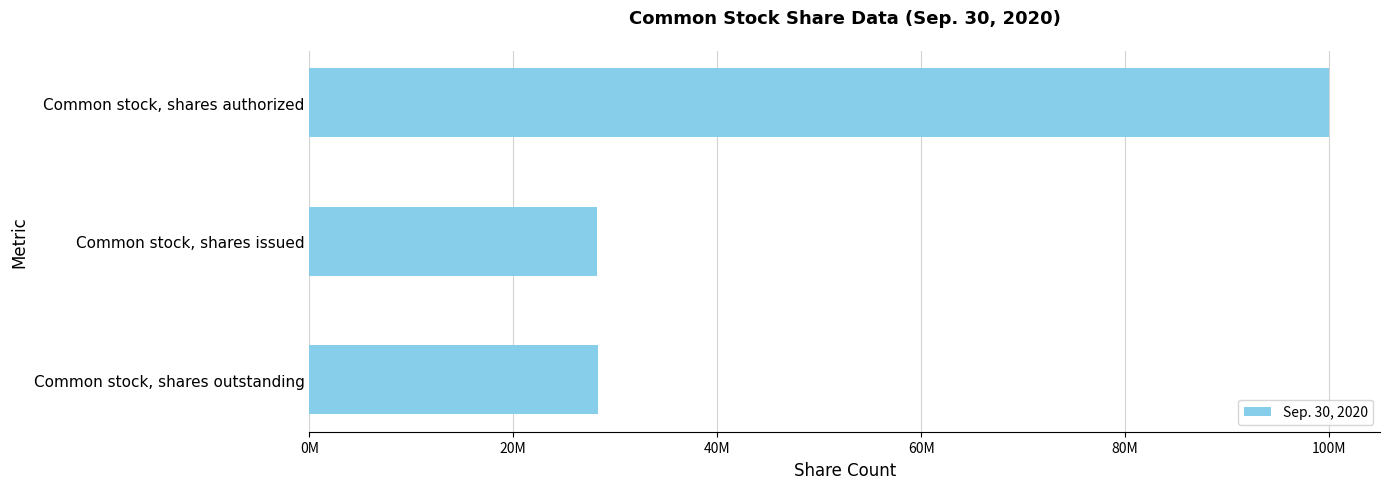

Does the chart contain stacked bars?

No